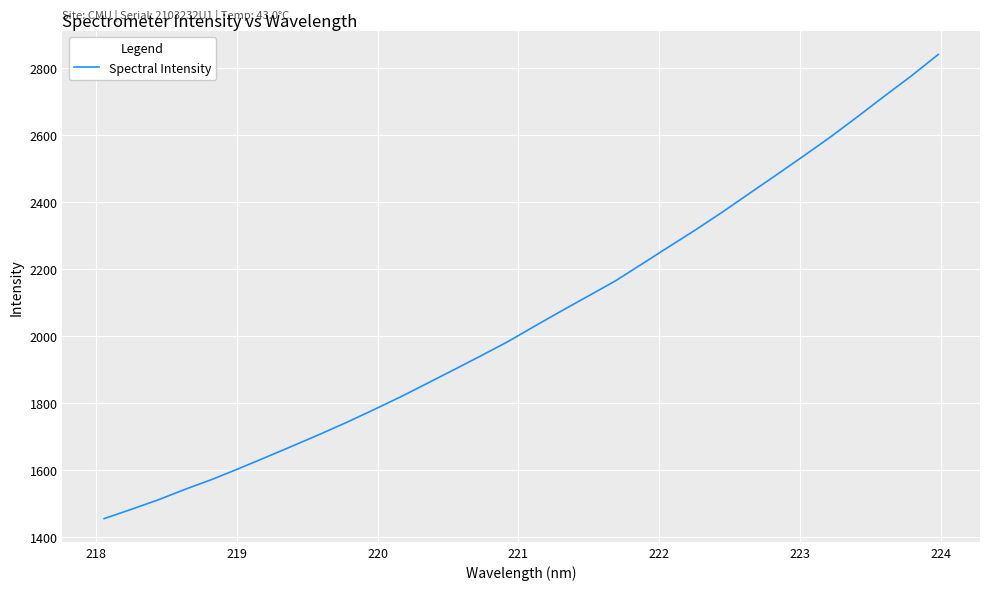

What is the difference between the maximum and minimum values?

1386.0